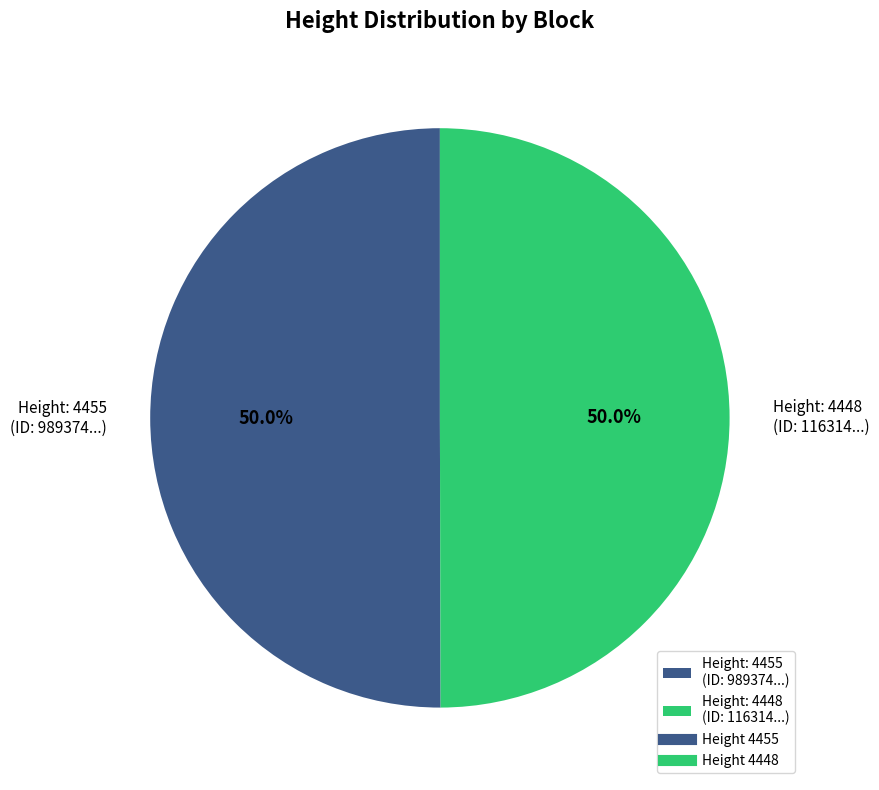

To the nearest percent, what is the average slice percentage?

50%